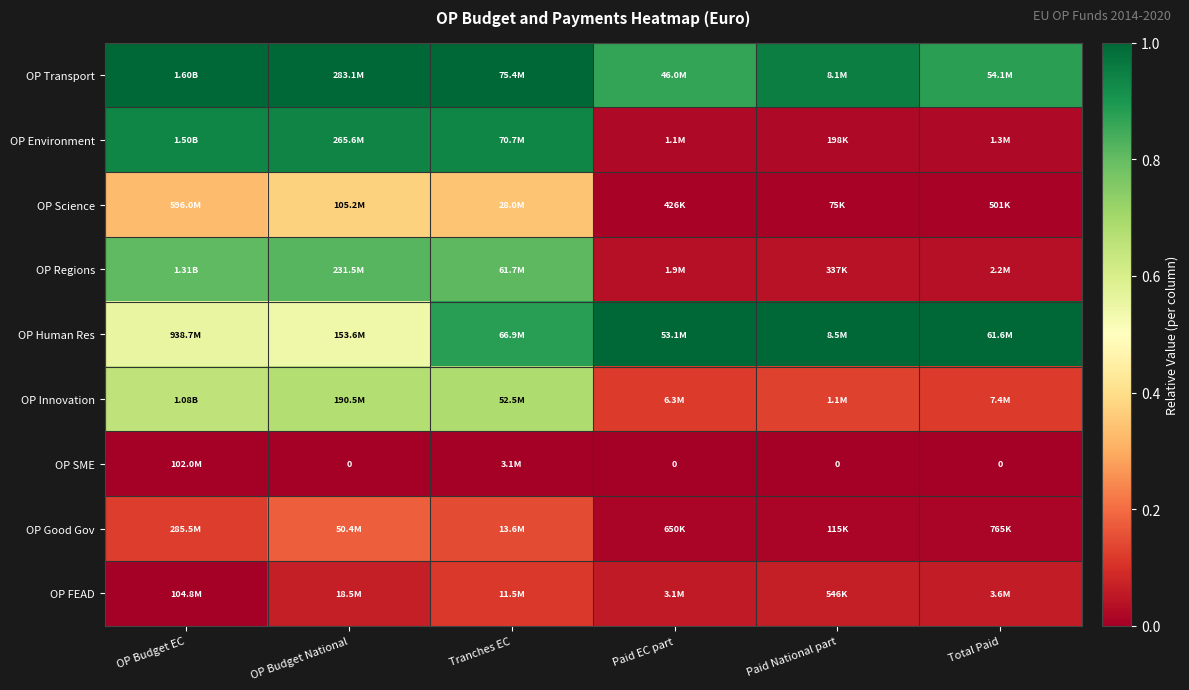

Is it true that OP Transport equals 1.0 at Tranches EC?

True